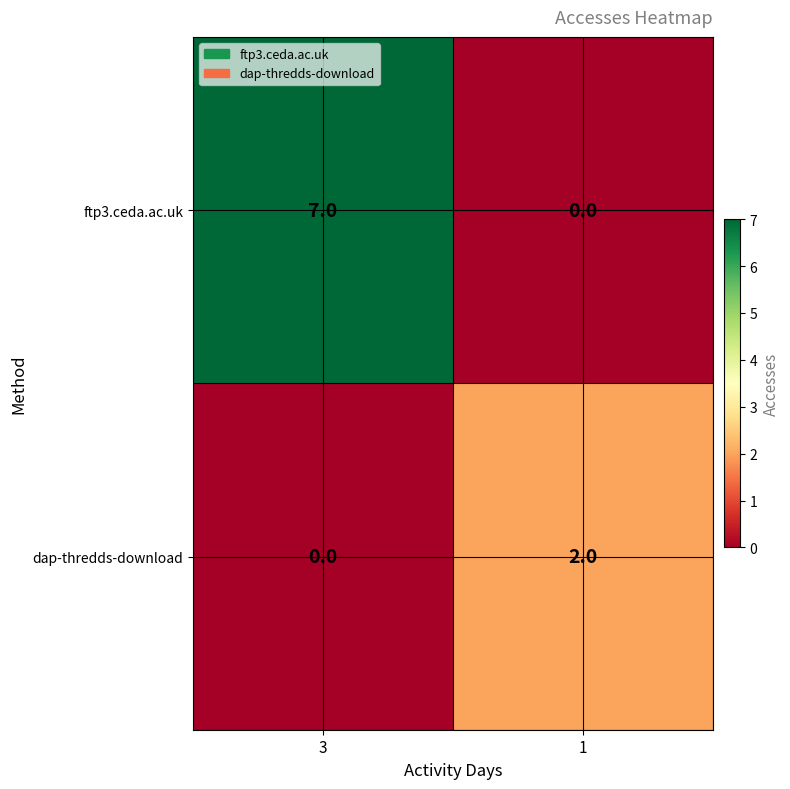

Is it true that ftp3.ceda.ac.uk equals 0 at 1?

True